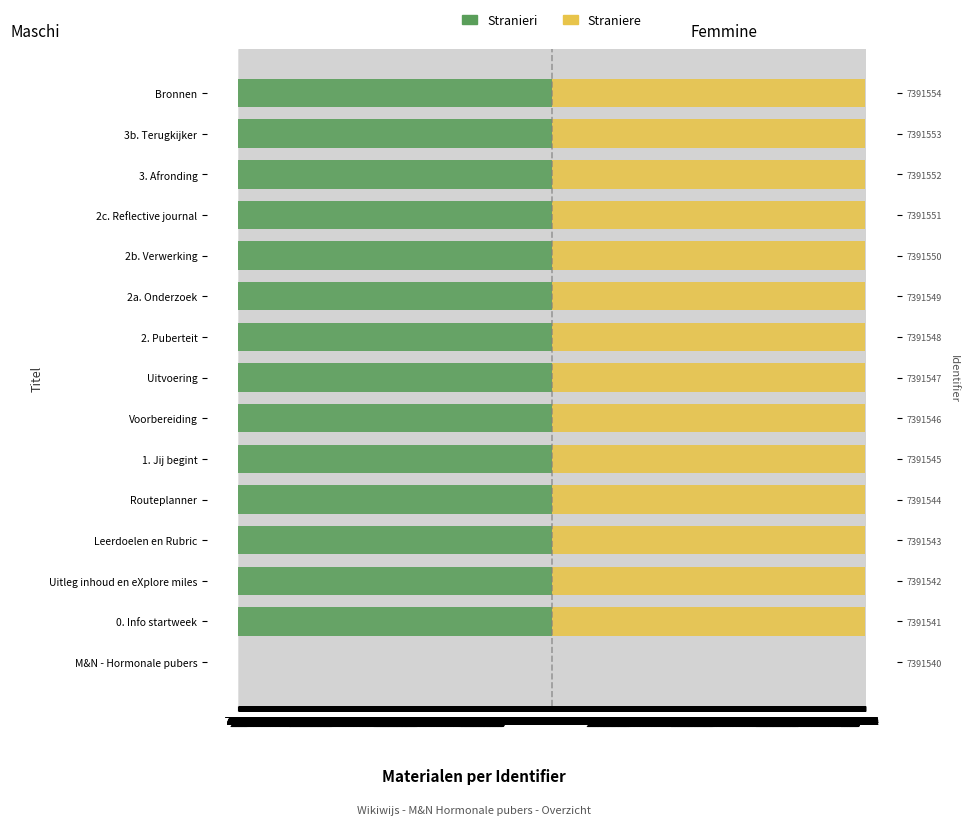

Rank the series at 7,364 from highest to lowest value.

Straniere, Stranieri